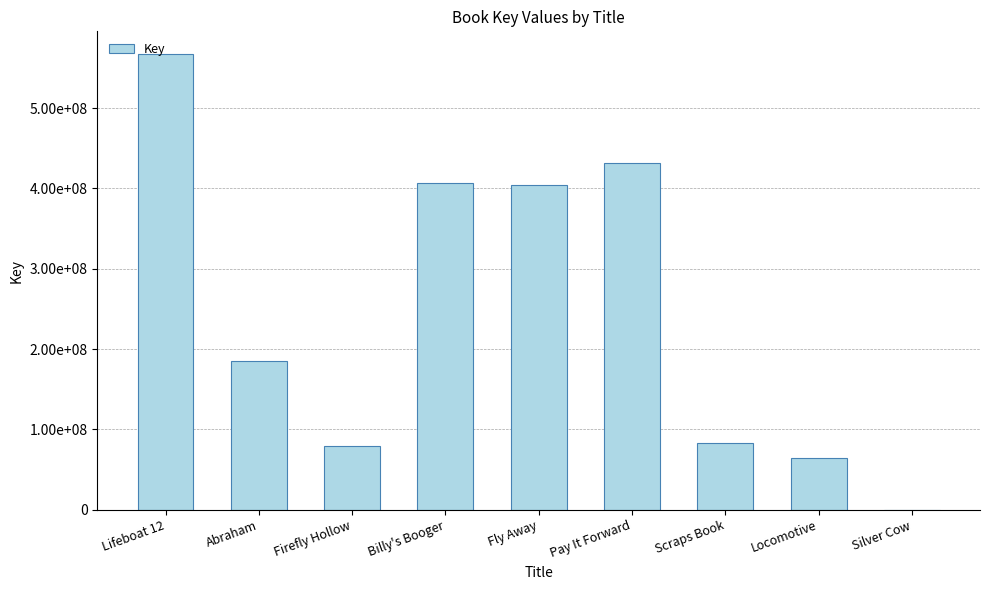

Reading left to right, list all the values displayed in this chart.

567301969	185192275	79184628	406325240	403910348	431283590	83430962	64563133	7143